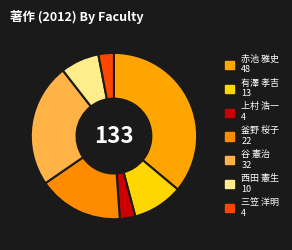

Does 釜野 桜子 represent more than half of the total?

No